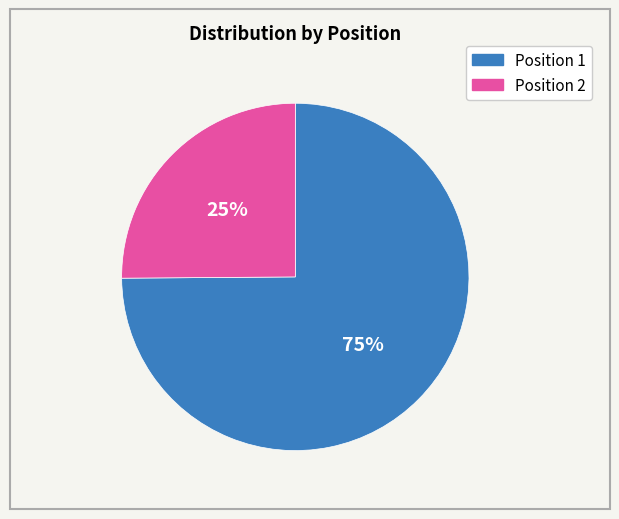

Is there any slice that represents more than half of the pie?

Yes